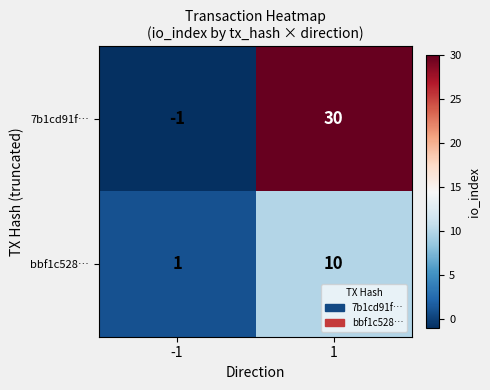

At how many categories does at least one series exceed 14?

1